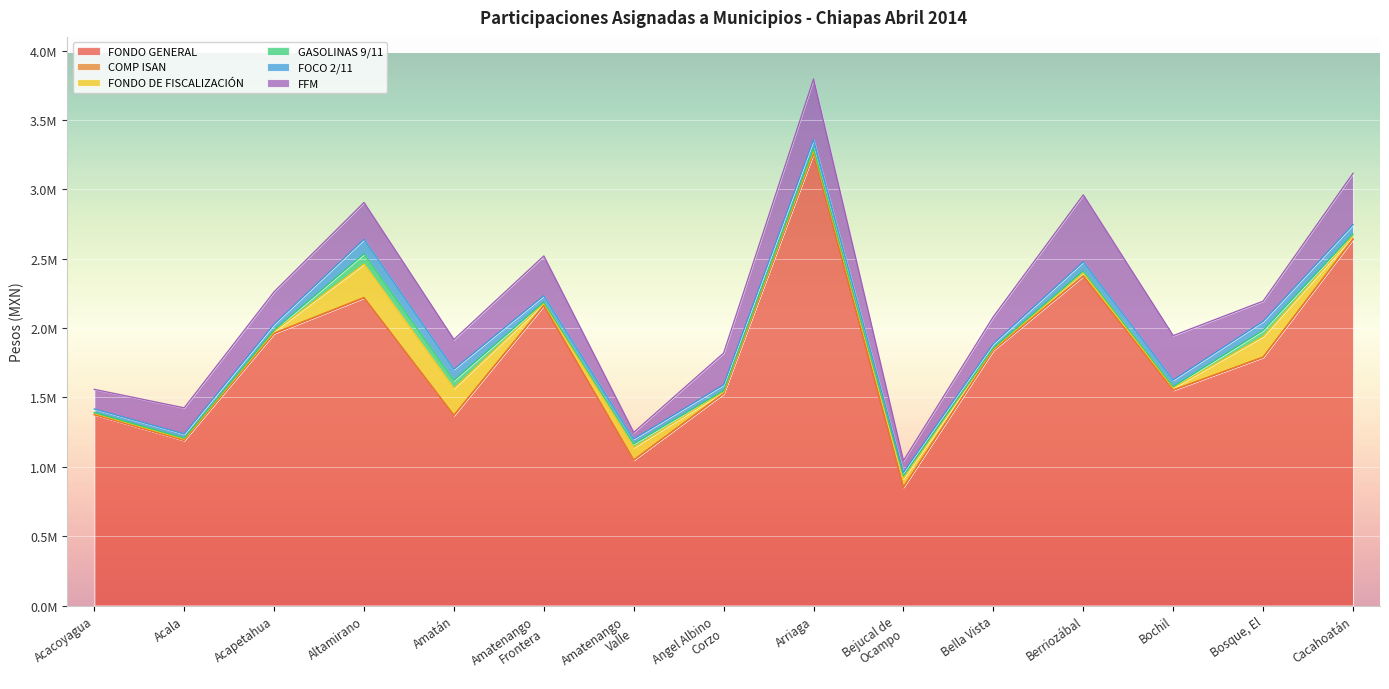

Which category has the lowest value across all series?

Bejucal de
Ocampo